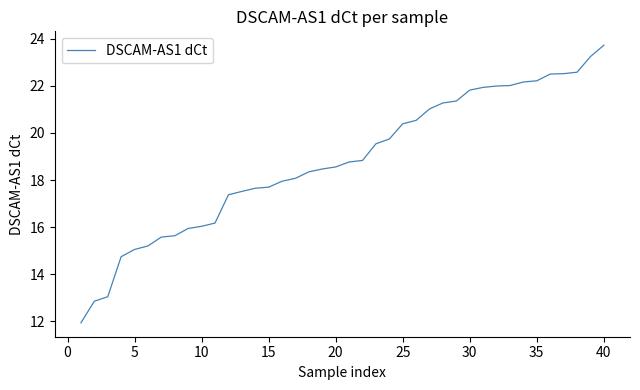

What is the difference between the maximum and minimum values?

11.8